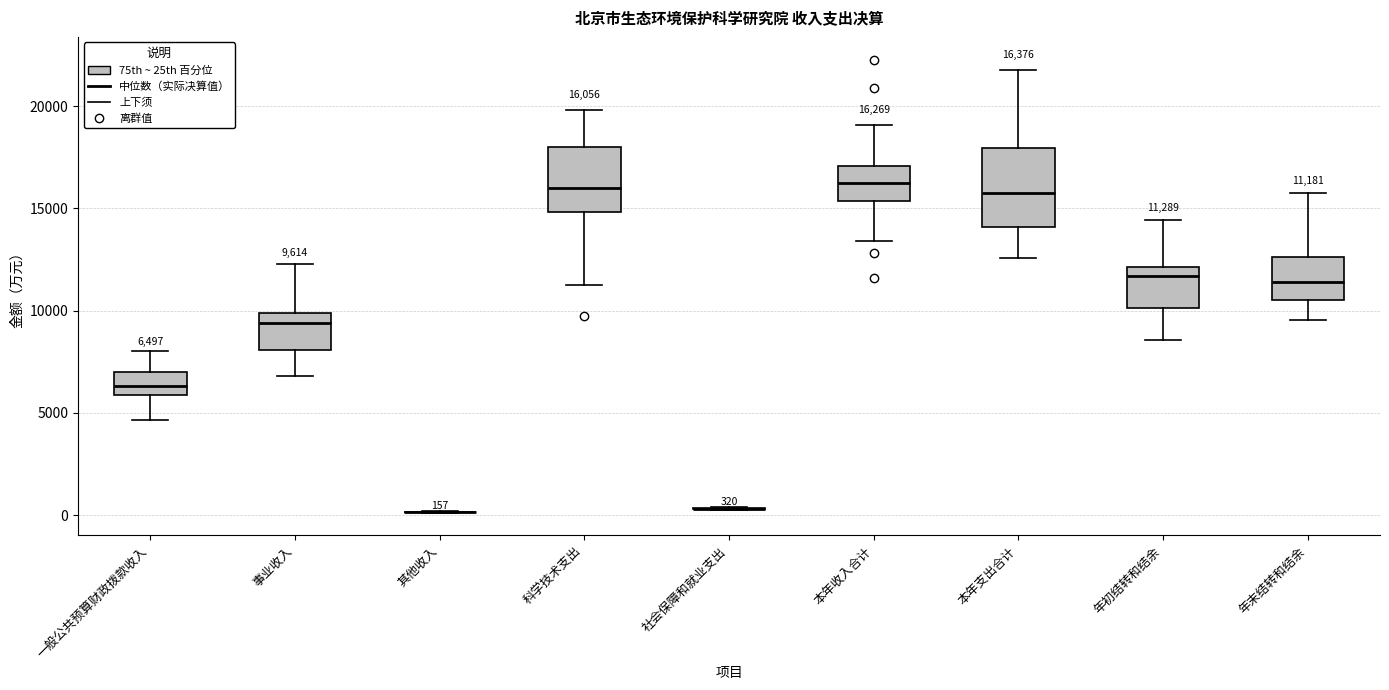

Comparing the boxes themselves (not the whiskers), which one is the tallest?

本年支出合计